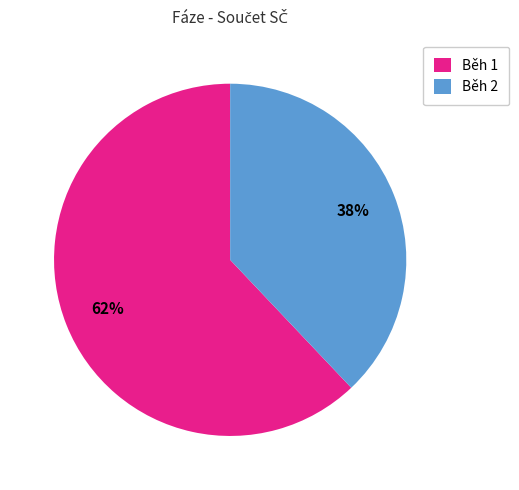

What is the ratio of the value at Běh 1 to the value at Běh 2?

1.6